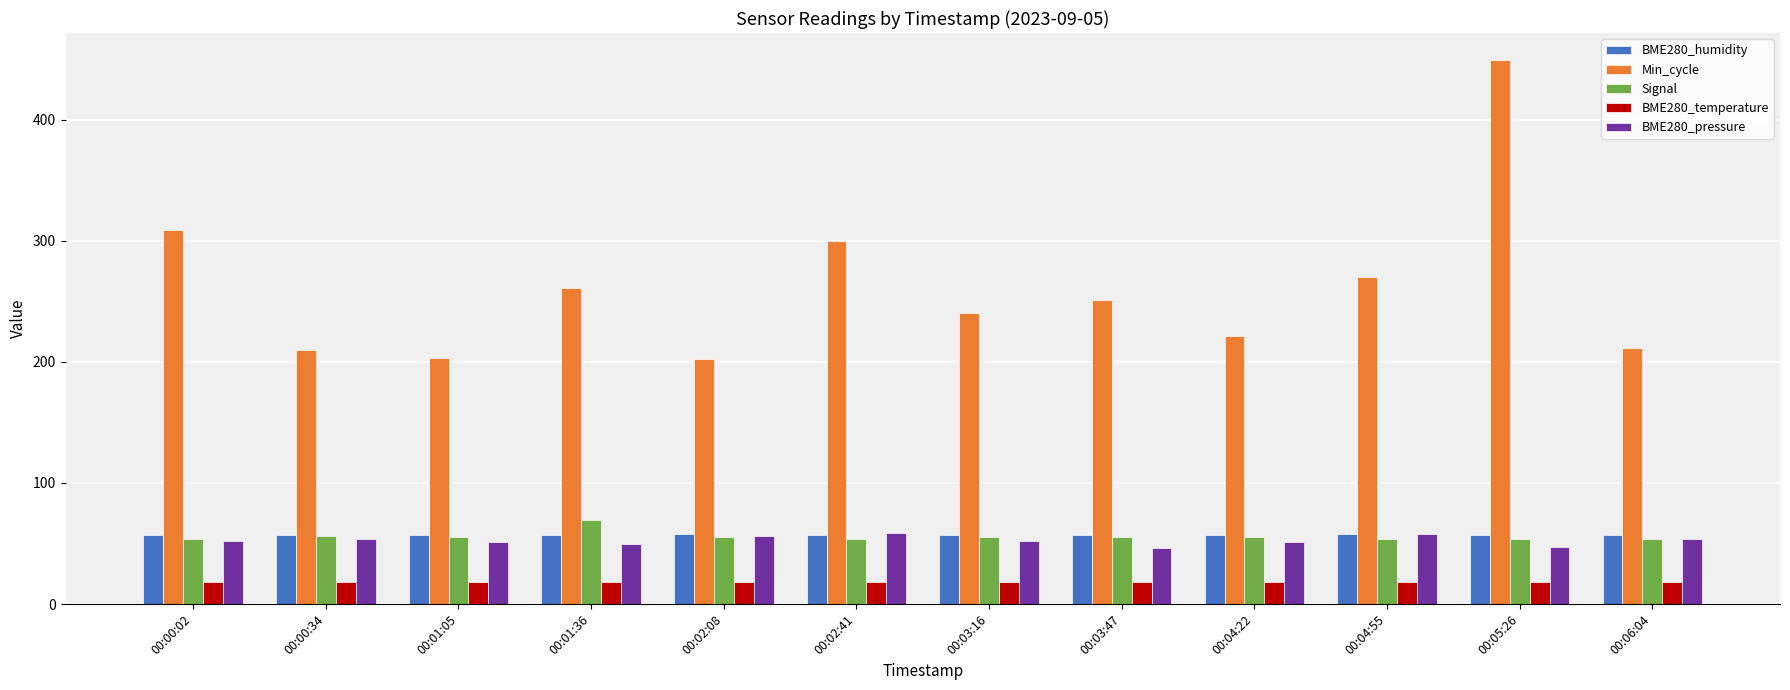

What is the value of the Min_cycle bar at the 3rd from the left?

203.0